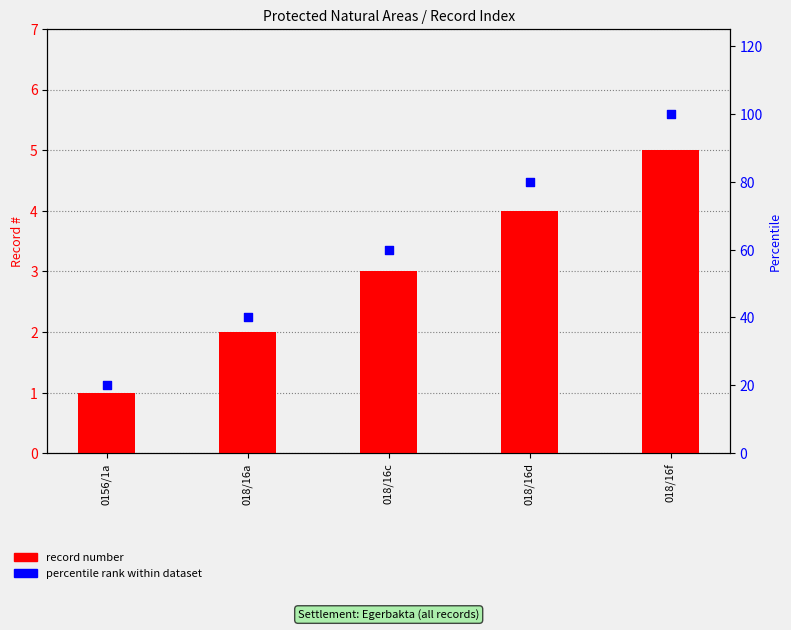

What are all the series names shown in the legend?

record number, percentile rank within dataset